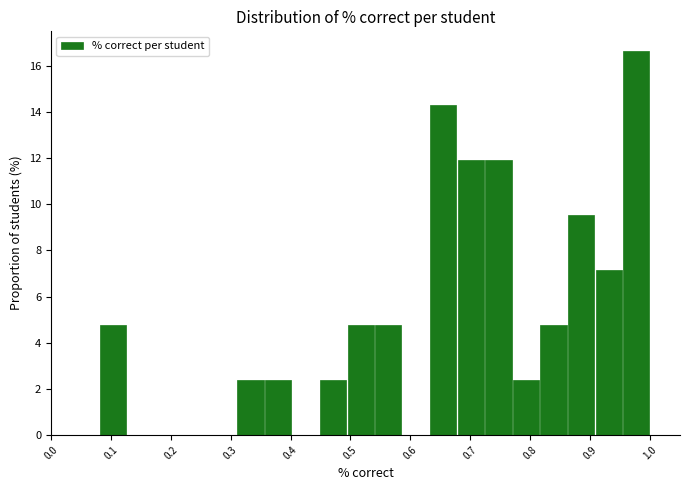

Reading left to right, list every bar in this chart as the range it spans on the x-axis followed by its height. Neither the bar edges nor the heights are printed on the chart, so give them approximately, as read against the axes.

0.080 to 0.126: 4.8
0.126 to 0.172: 0
0.172 to 0.218: 0
0.218 to 0.264: 0
0.264 to 0.310: 0
0.310 to 0.356: 2.4
0.356 to 0.402: 2.4
0.402 to 0.448: 0
0.448 to 0.494: 2.4
0.494 to 0.540: 4.8
0.540 to 0.586: 4.8
0.586 to 0.632: 0
0.632 to 0.678: 14.2
0.678 to 0.724: 12.0
0.724 to 0.770: 12.0
0.770 to 0.816: 2.4
0.816 to 0.862: 4.8
0.862 to 0.908: 9.6
0.908 to 0.954: 7.2
0.954 to 1.000: 16.6